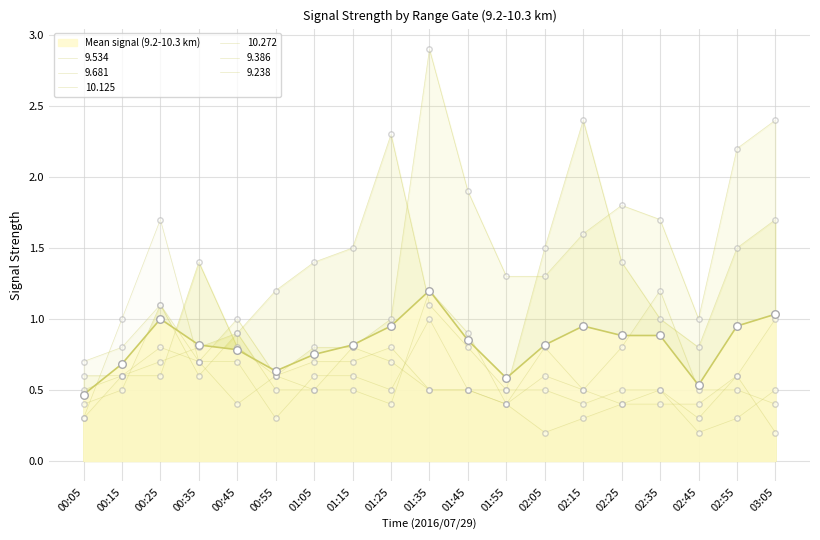

Which series has the largest total across all categories?

10.125